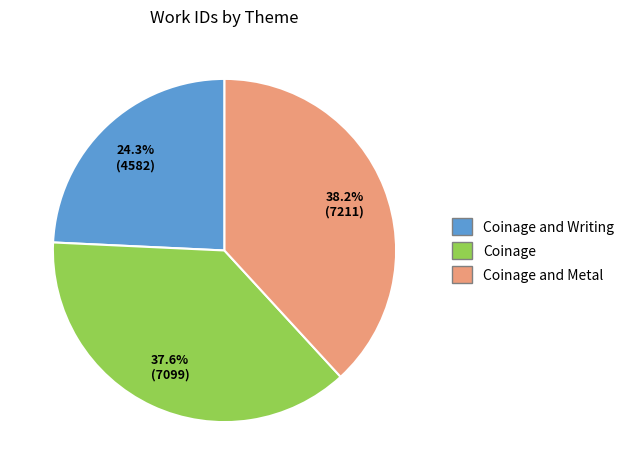

What is the smallest slice in the pie chart?

Coinage and Writing